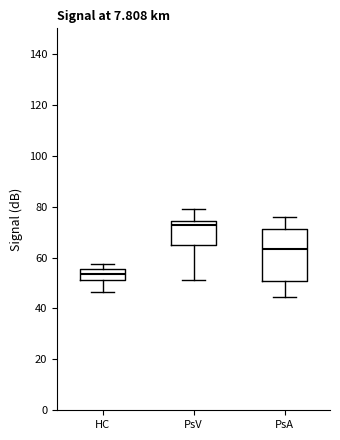

Comparing the boxes themselves (not the whiskers), which one is the tallest?

PsA